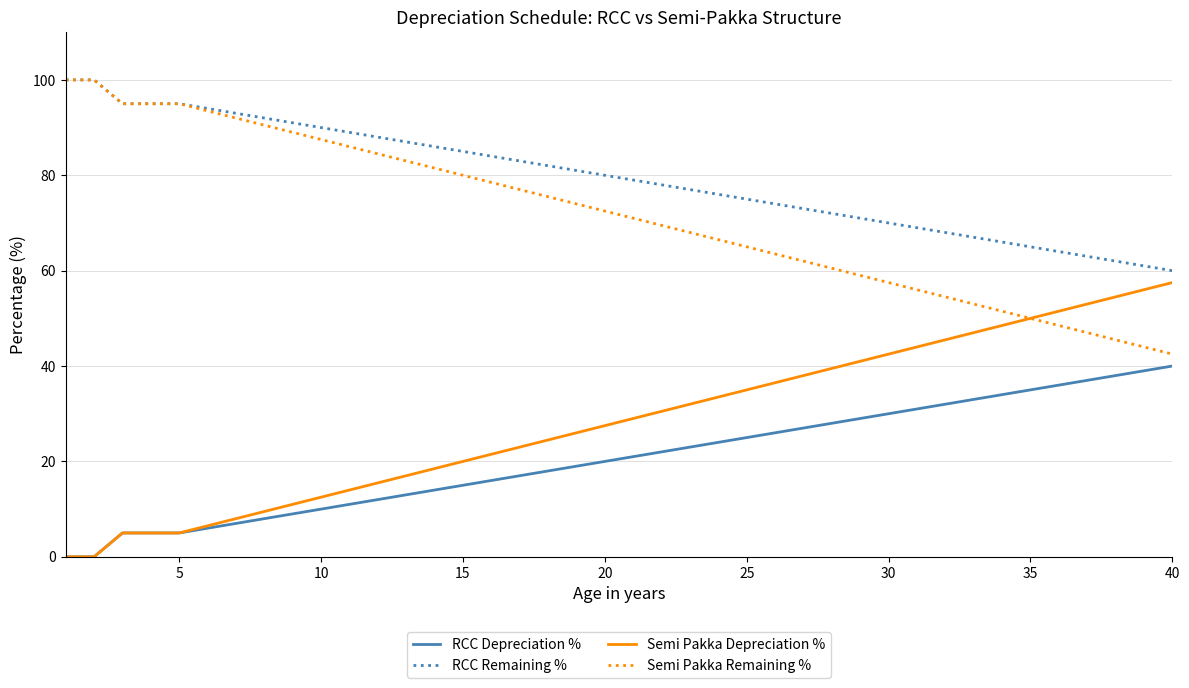

What are all the series names shown in the legend?

RCC Depreciation %, RCC Remaining %, Semi Pakka Depreciation %, Semi Pakka Remaining %